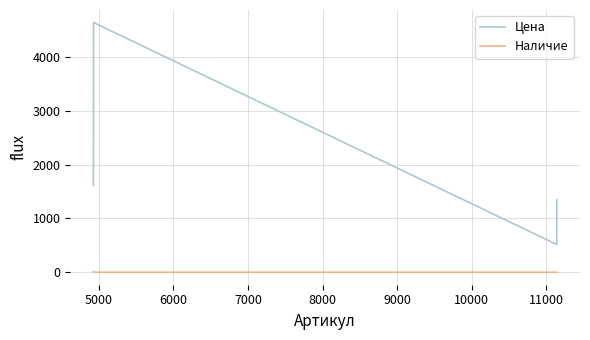

List the series in order of their overall mean, highest first.

Цена, Наличие